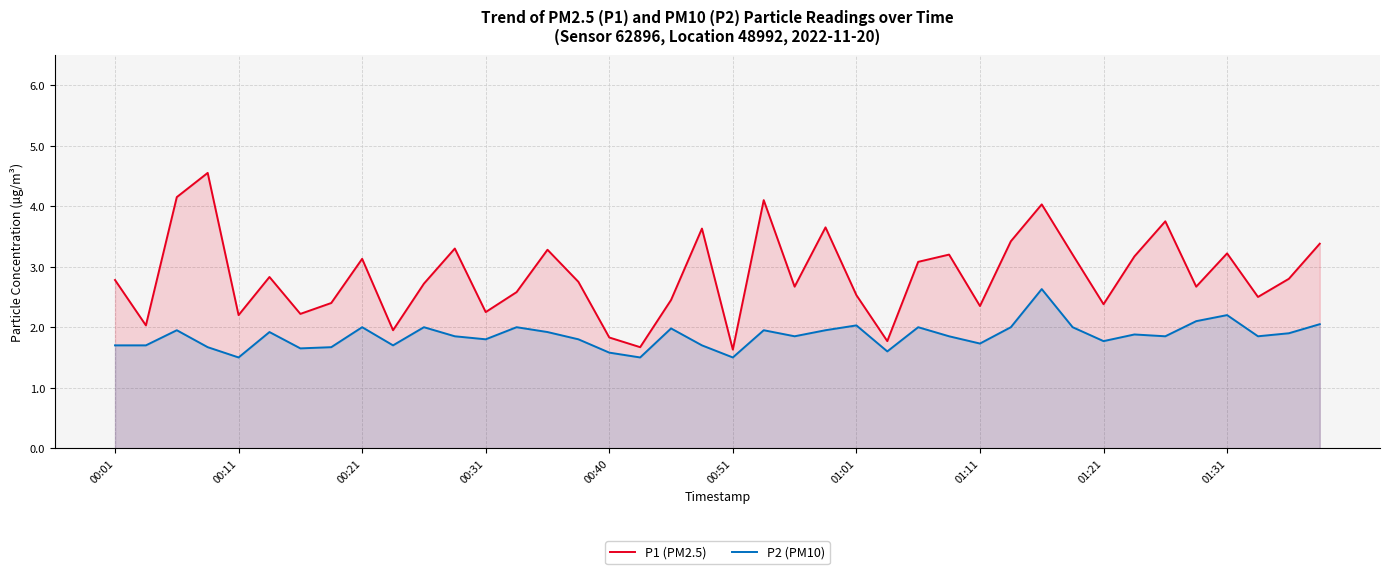

Which series has the largest range (max minus min)?

P1 (PM2.5)